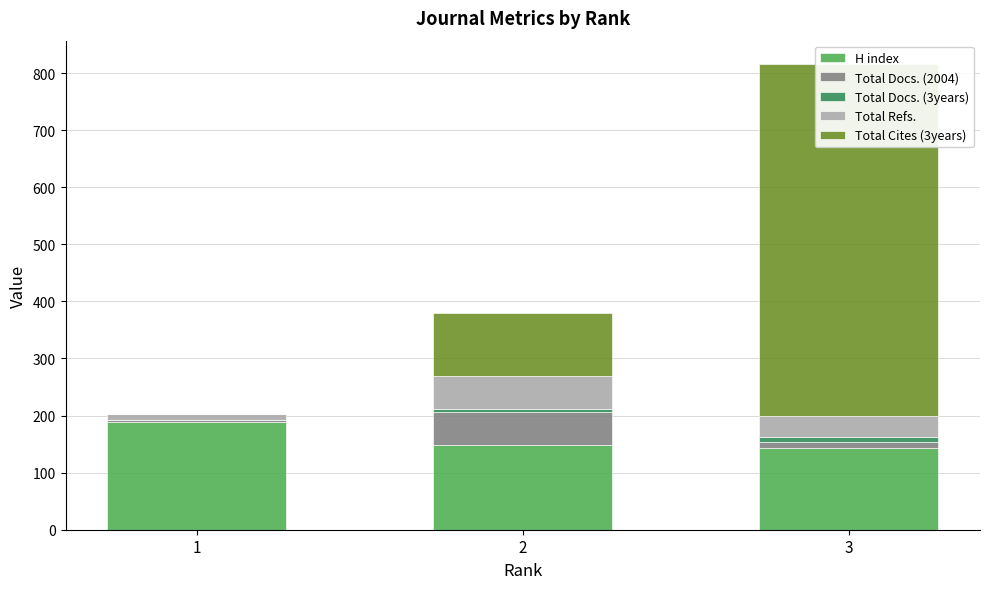

Reading left to right, what are all the values shown in this chart?

H index: 1=188	2=149	3=143
Total Docs. (2004): 1=5	2=58	3=10
Total Docs. (3years): 1=0	2=5	3=9
Total Refs.: 1=9	2=58	3=38
Total Cites (3years): 1=0	2=110	3=616